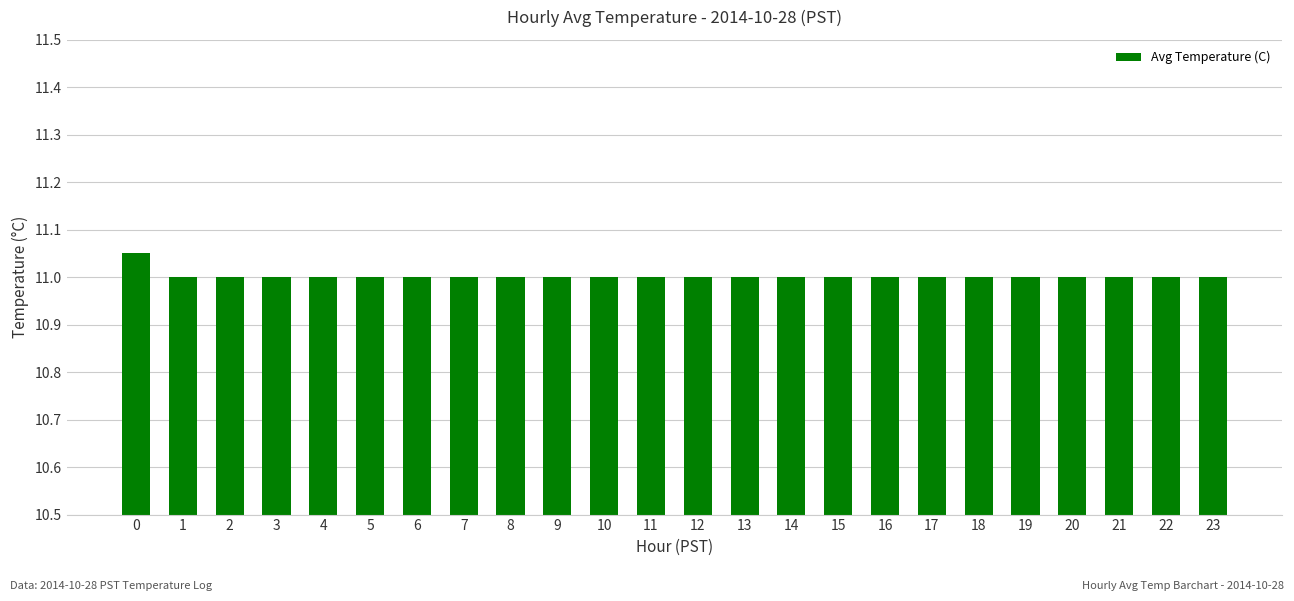

What is the sum of the values at 3 and 1?

22.0